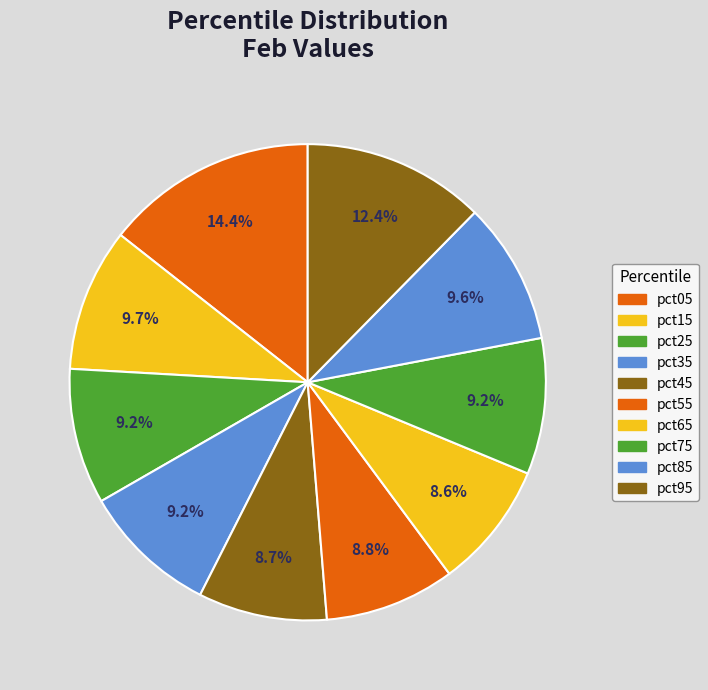

How many segments does this pie chart have?

10